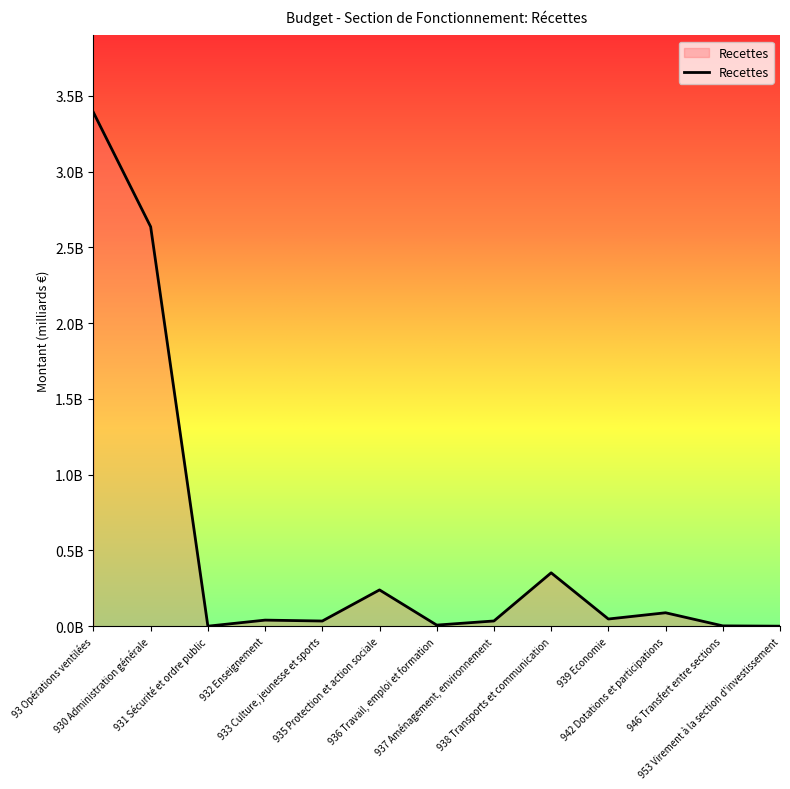

Rank the categories by value from highest to lowest.

93 Opérations ventilées, 930 Administration générale, 938 Transports et communication, 935 Protection et action sociale, 942 Dotations et participations, 939 Economie, 932 Enseignement, 937 Aménagement, environnement, 933 Culture, jeunesse et sports, 936 Travail, emploi et formation, 946 Transfert entre sections, 931 Sécurité et ordre public, 953 Virement à la section d'investissement